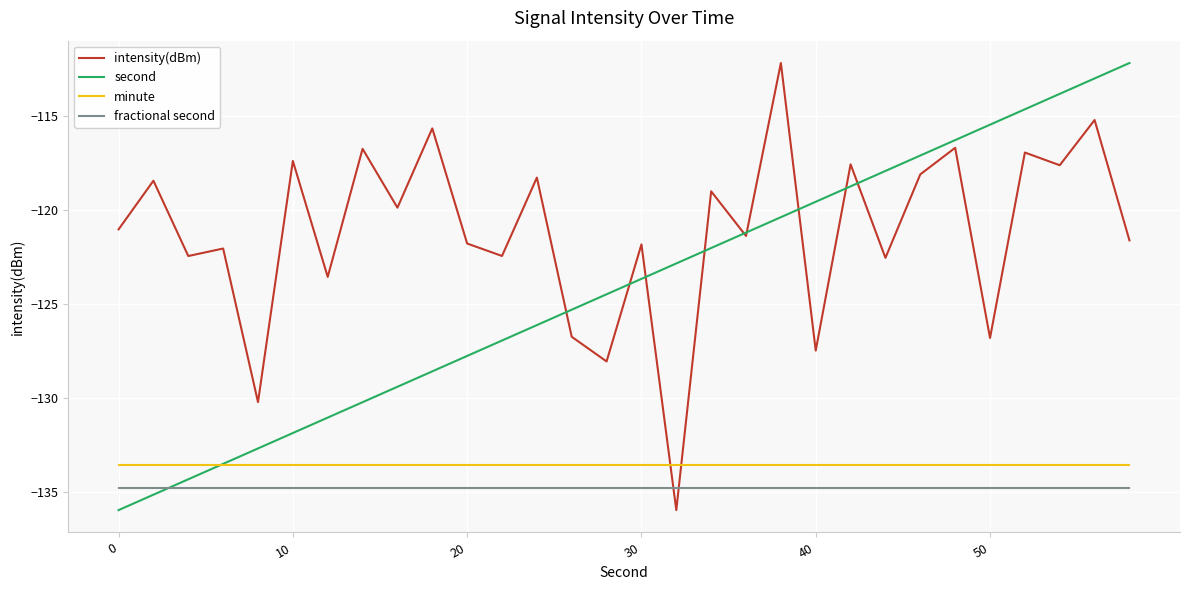

What is the lowest value of the fractional second series?

-134.8